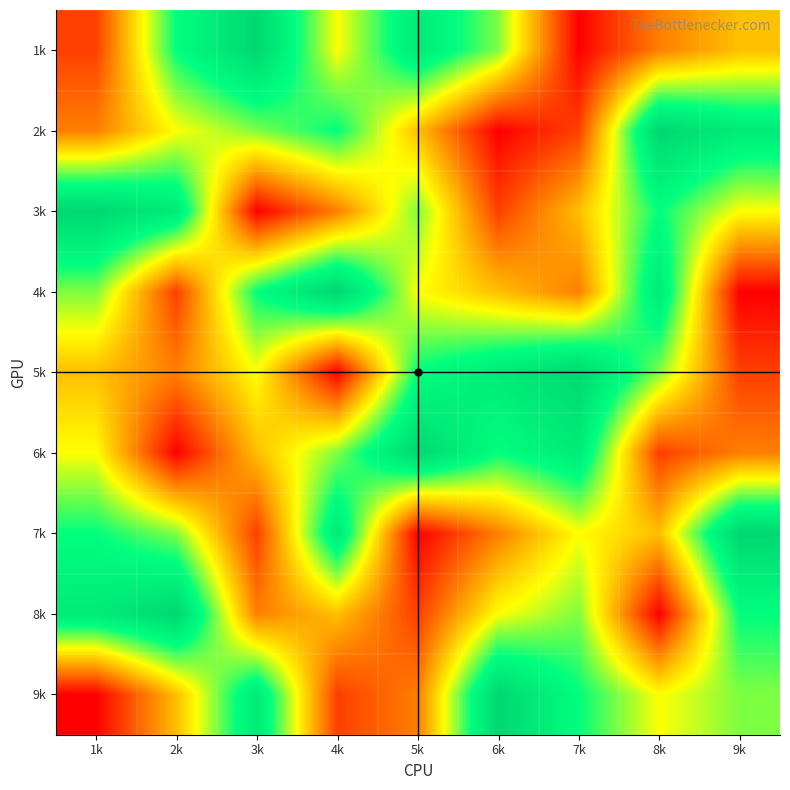

Reading left to right, transcribe all the data shown in this chart.

1k: 1k=2	2k=7	3k=9	4k=5	5k=8	6k=6	7k=1	8k=3	9k=4
2k: 1k=3	2k=5	3k=6	4k=7	5k=4	6k=1	7k=2	8k=9	9k=8
3k: 1k=9	2k=8	3k=1	4k=3	5k=6	6k=2	7k=4	8k=7	9k=5
4k: 1k=6	2k=2	3k=7	4k=9	5k=5	6k=4	7k=3	8k=8	9k=1
5k: 1k=4	2k=3	3k=5	4k=1	5k=7	6k=8	7k=9	8k=6	9k=2
6k: 1k=5	2k=1	3k=4	4k=6	5k=9	6k=7	7k=8	8k=2	9k=3
7k: 1k=7	2k=6	3k=2	4k=8	5k=1	6k=3	7k=5	8k=4	9k=9
8k: 1k=8	2k=9	3k=3	4k=4	5k=2	6k=5	7k=6	8k=1	9k=7
9k: 1k=1	2k=4	3k=8	4k=2	5k=3	6k=9	7k=7	8k=5	9k=6